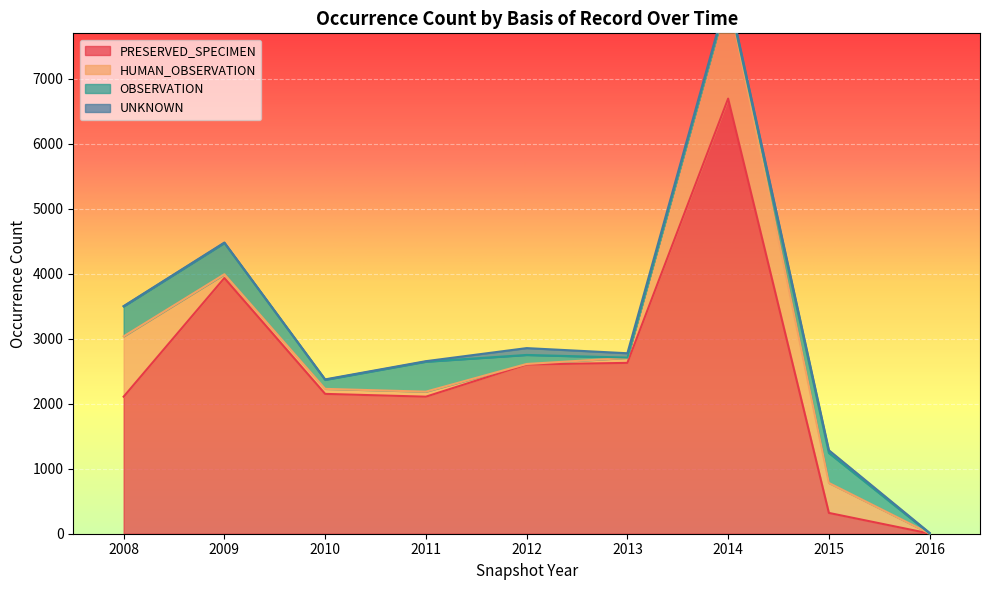

How many series are shown in this chart?

4